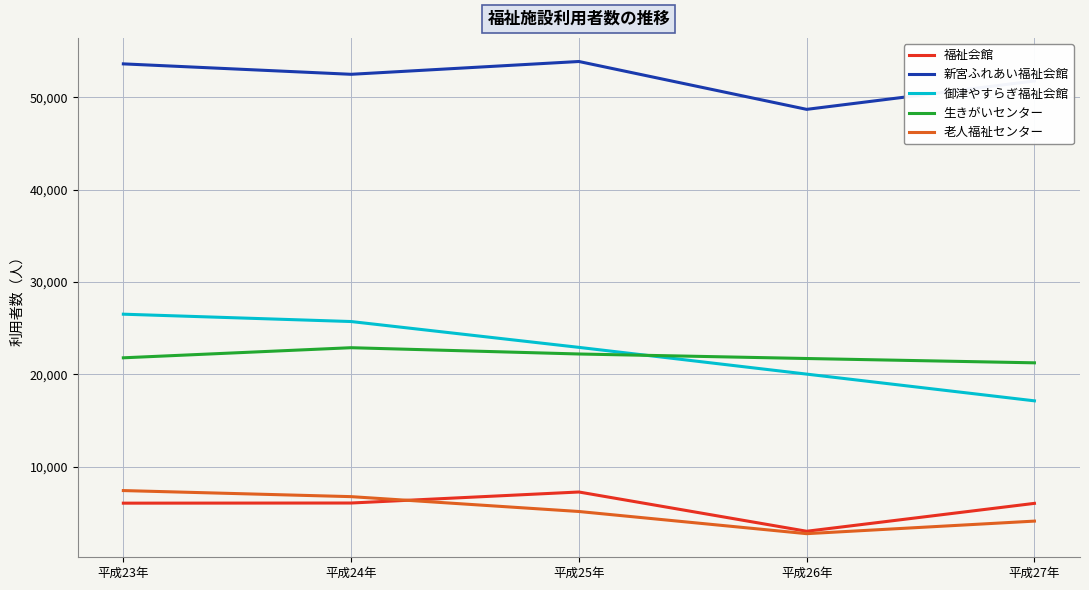

The 福祉会館 series shows 4062 at 平成27年. True or false?

False